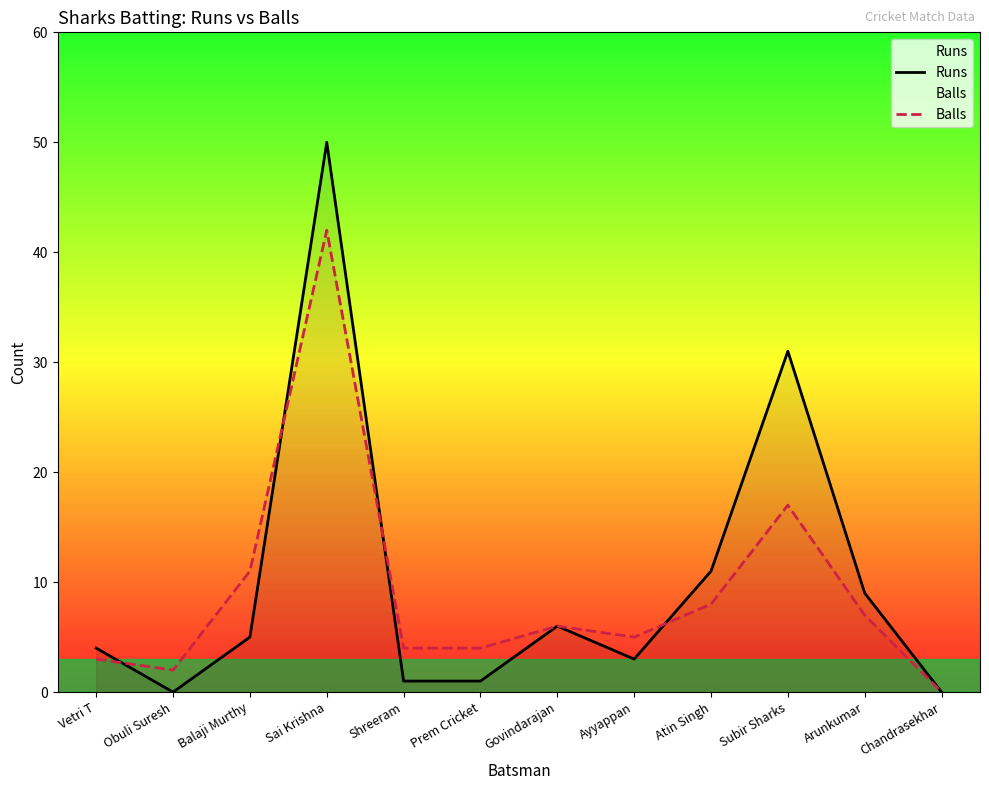

Reading left to right, extract all data points from this chart.

Runs: Vetri T=4	Obuli Suresh=0	Balaji Murthy=5	Sai Krishna=50	Shreeram=1	Prem Cricket=1	Govindarajan=6	Ayyappan=3	Atin Singh=11	Subir Sharks=31	Arunkumar=9	Chandrasekhar=0
Balls: Vetri T=3	Obuli Suresh=2	Balaji Murthy=11	Sai Krishna=42	Shreeram=4	Prem Cricket=4	Govindarajan=6	Ayyappan=5	Atin Singh=8	Subir Sharks=17	Arunkumar=7	Chandrasekhar=0